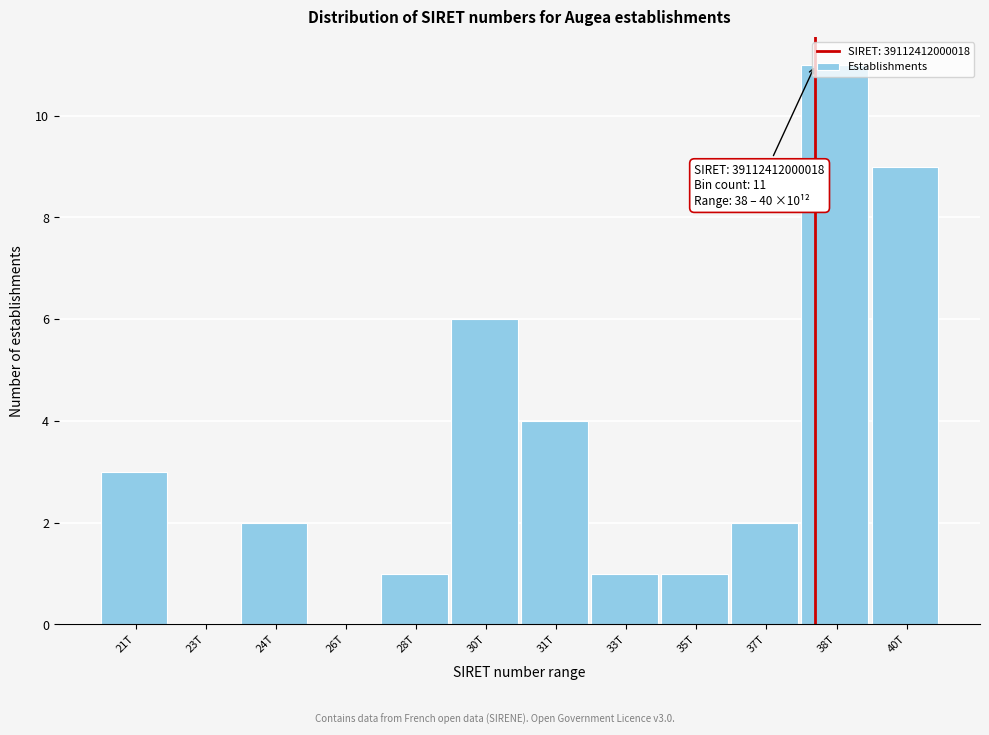

True or false: the data shows 2 at 37T.

True